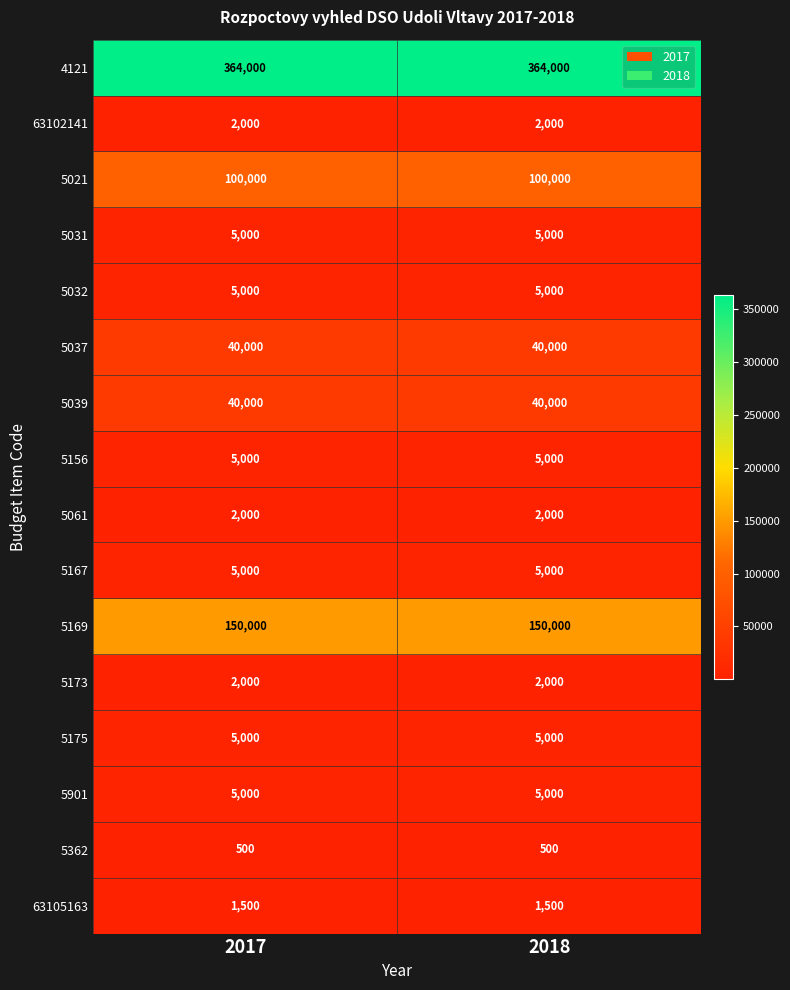

What is the sum of all 5061 values?

4000